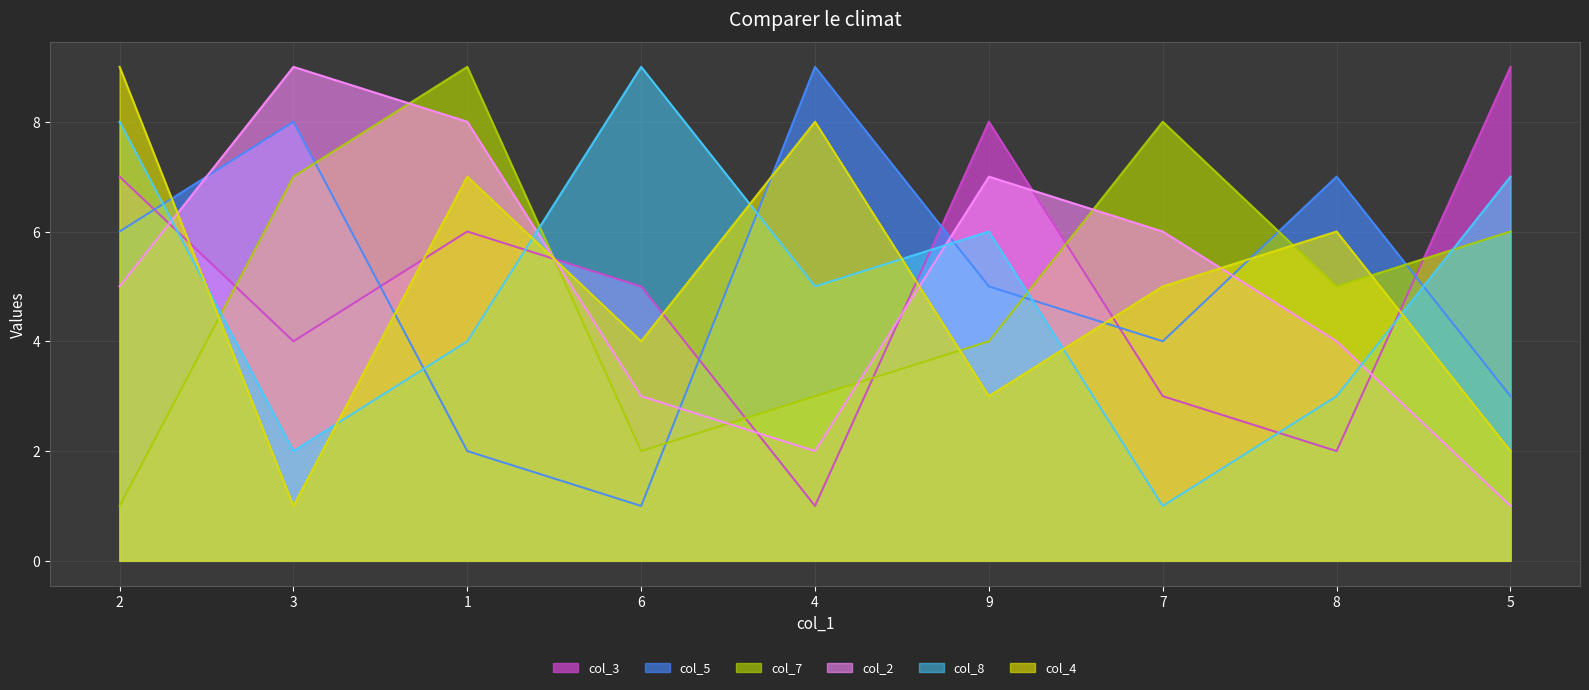

At which label does col_4 reach its peak?

2